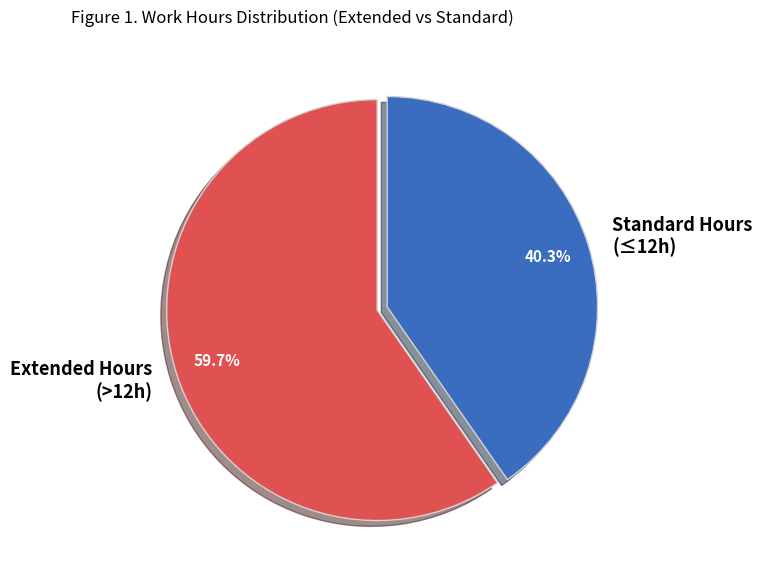

How much of the chart is everything except Standard Hours (≤12h)?

59.7%